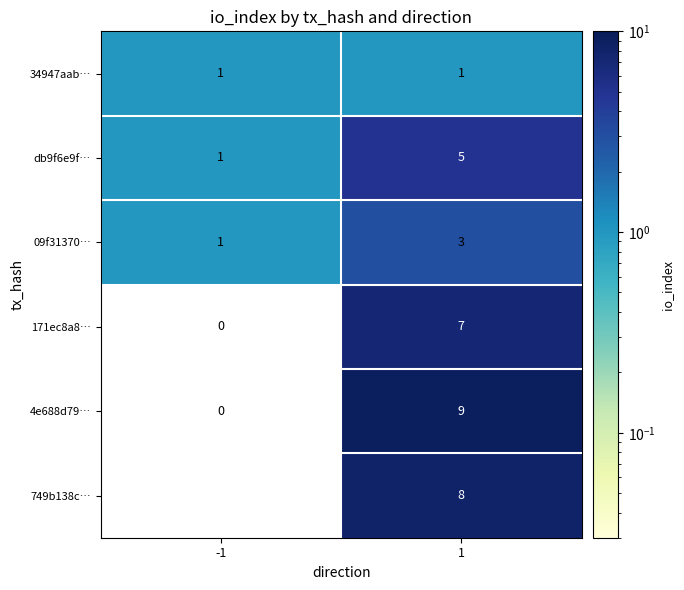

What is the spread (max minus min) of values at 1?

8